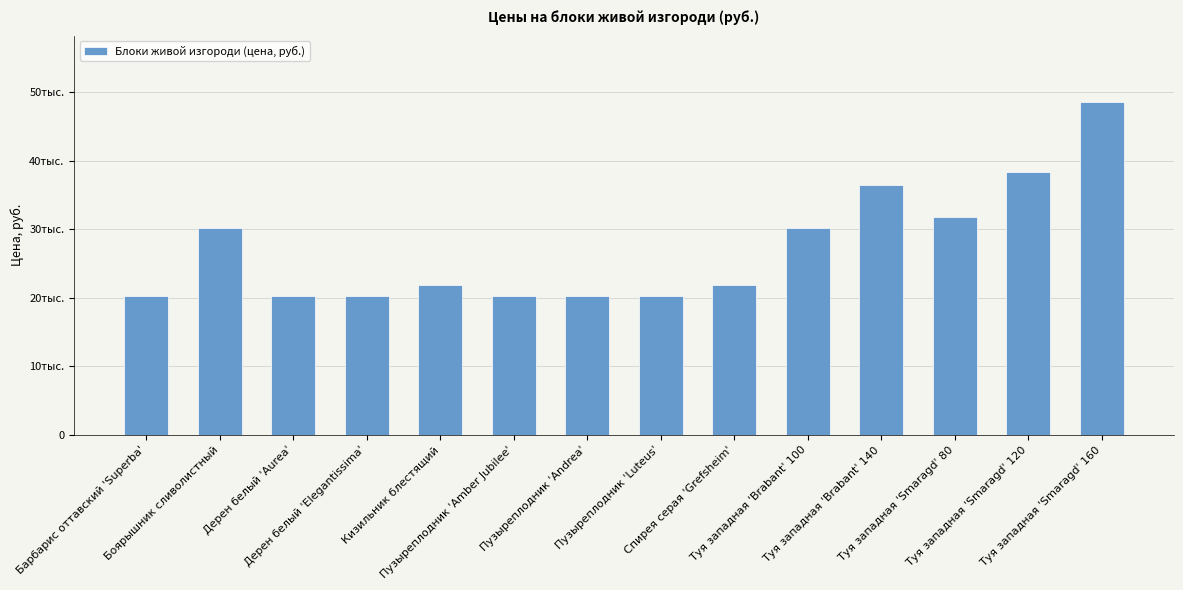

True or false: the data shows 48483 at Туя западная 'Brabant' 100.

False